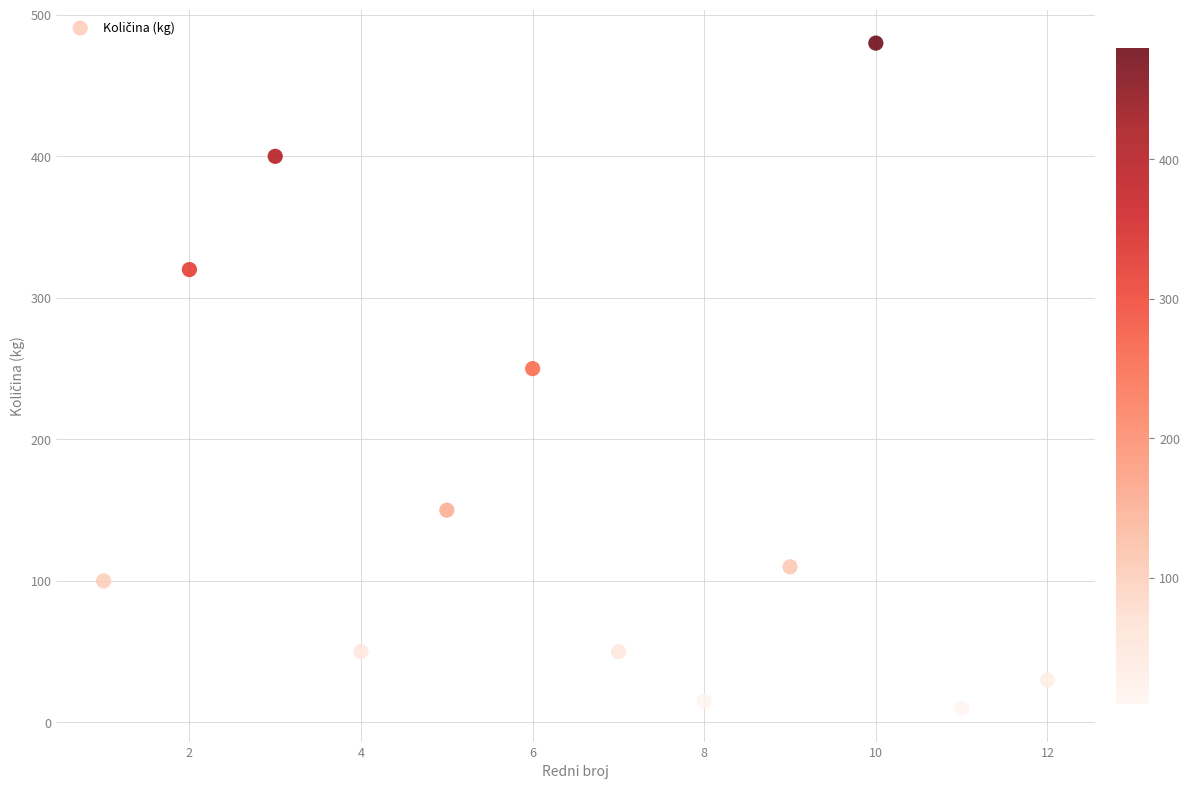

What is the range of X values (max minus min)?

11